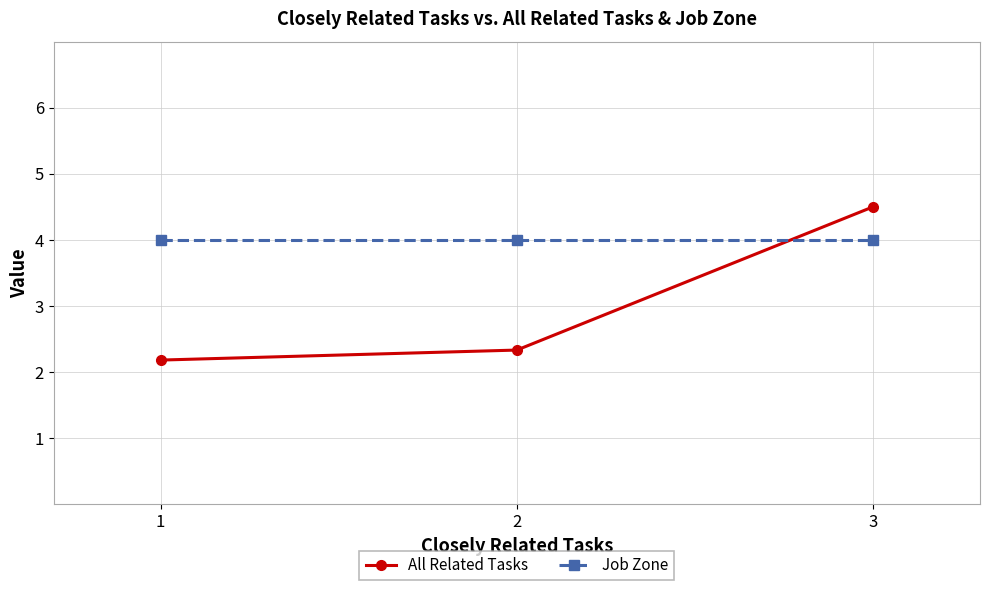

What is the minimum value shown in the chart?

2.2